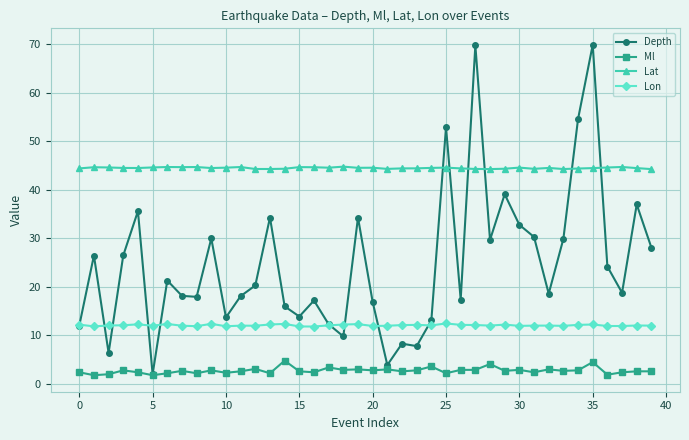

Which series has the widest spread of values?

Depth